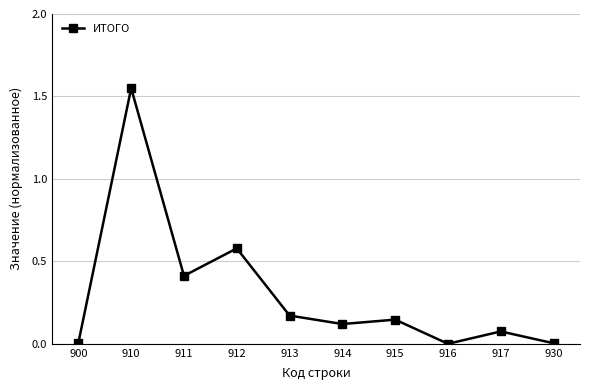

How many lines are shown in the chart?

1